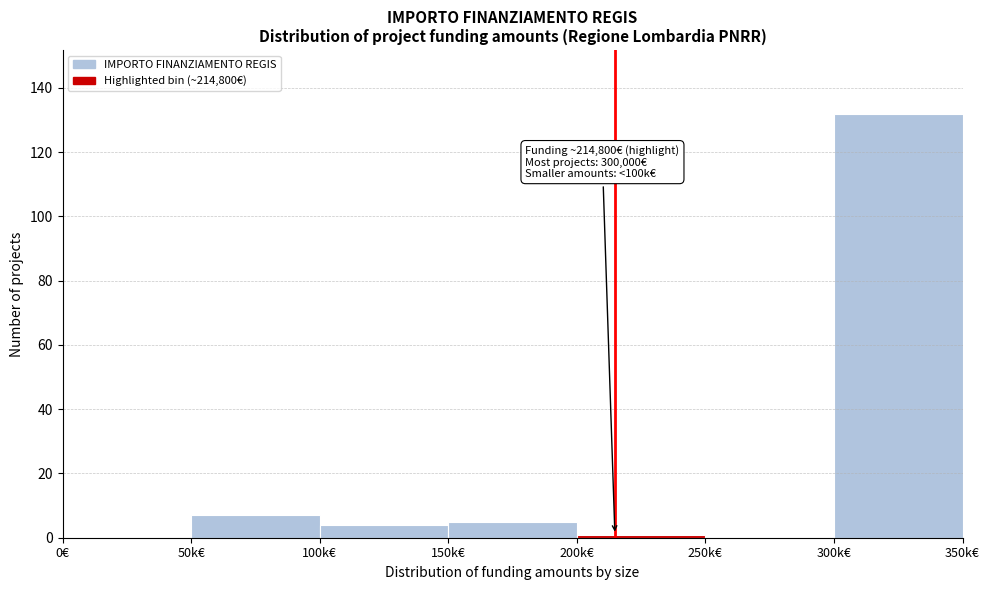

Reading left to right, what are all the values shown in this chart?

0€=0	50k€=7	100k€=4	150k€=5	200k€=1	250k€=0	300k€=132